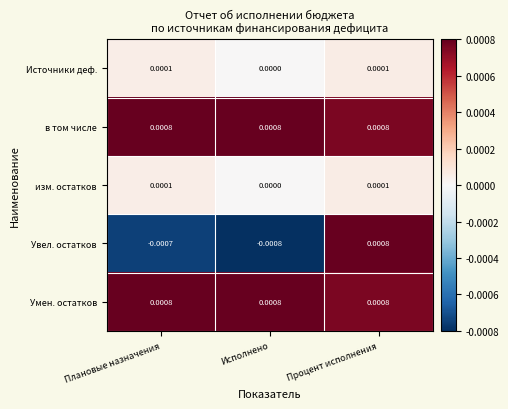

Which label corresponds to the smallest value in the chart?

Исполнено